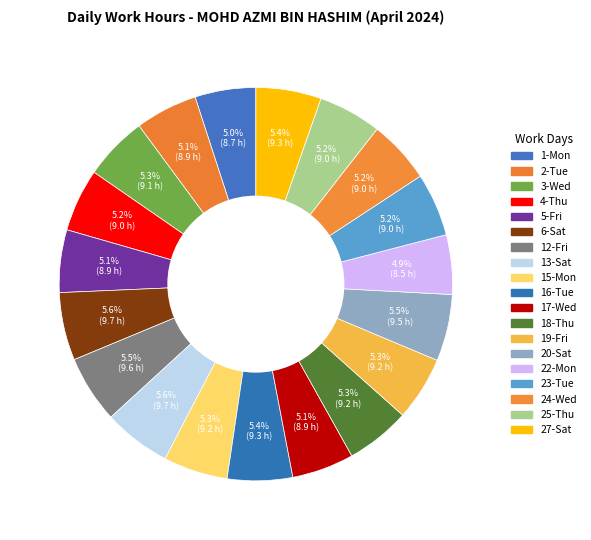

Count the number of slices in the pie.

19